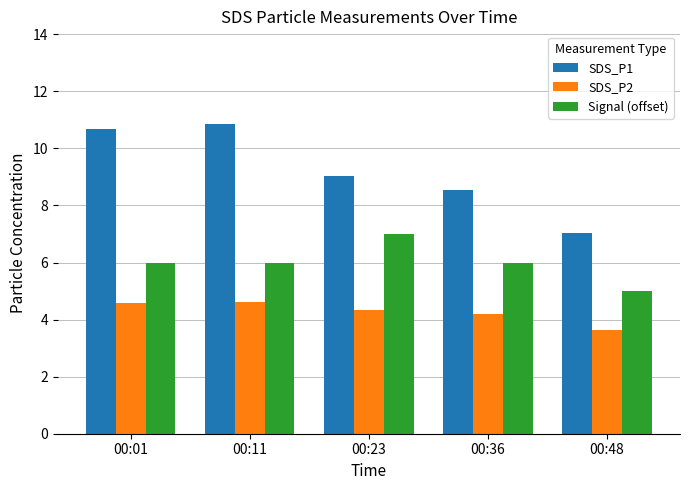

Rank the series by their maximum value, from highest to lowest.

SDS_P1, Signal (offset), SDS_P2